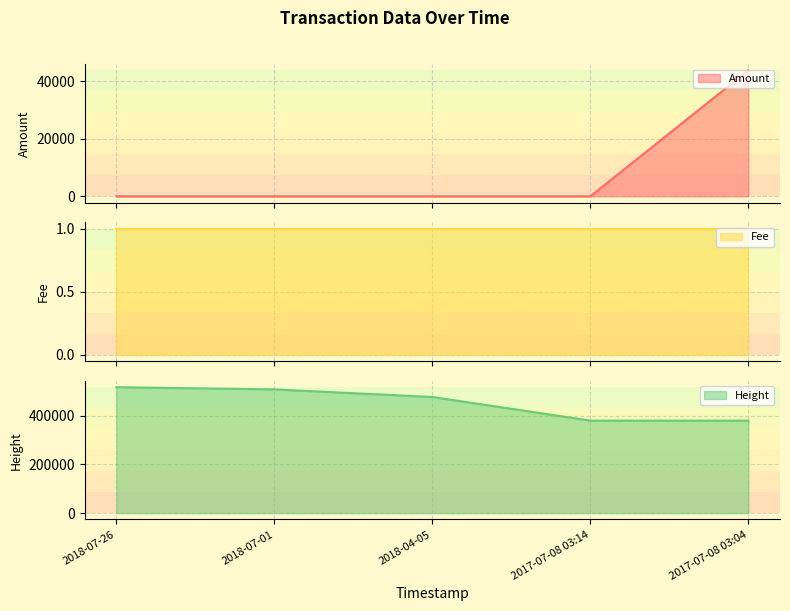

True or false: Amount has a value of 29319.4 at 2018-07-26.

False